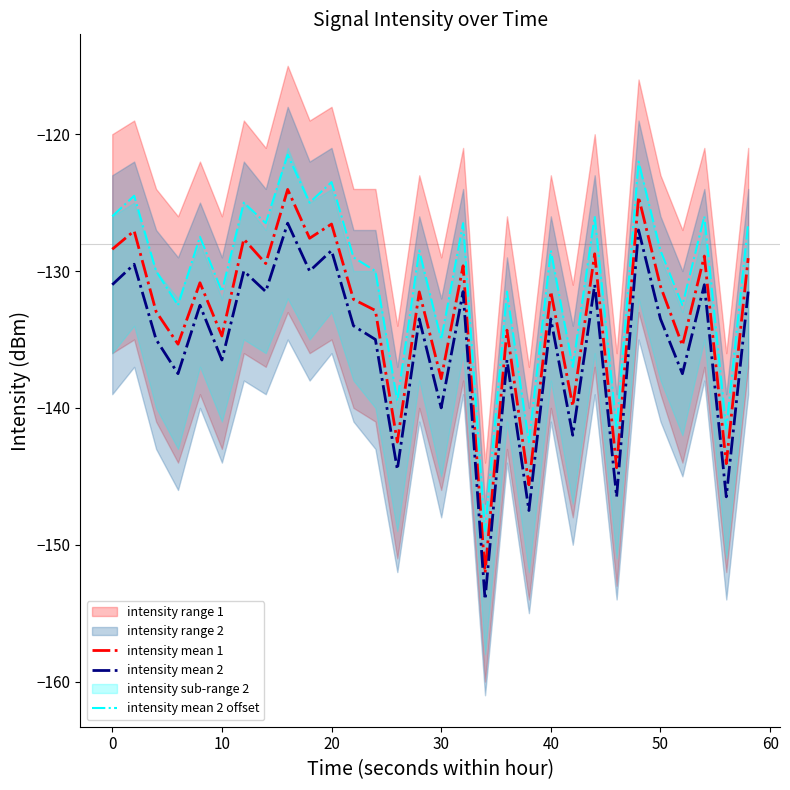

How many lines are shown in the chart?

3